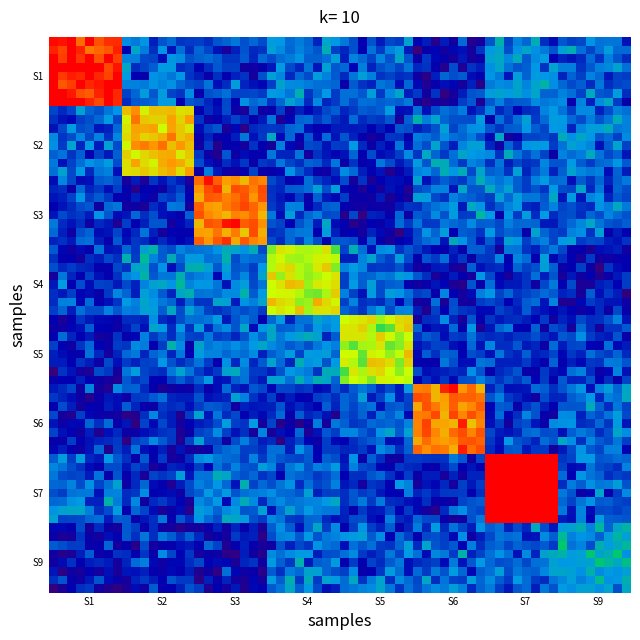

At which category is the sum across all series the highest?

S7